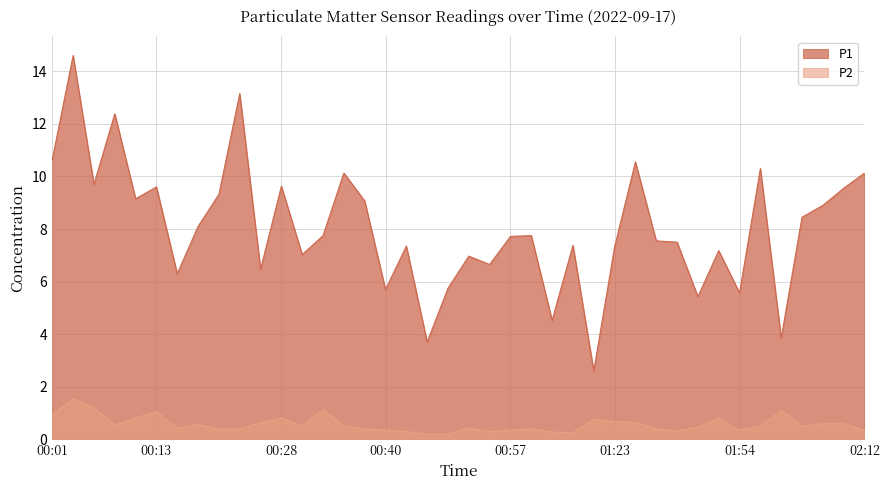

Rank the series by their maximum value, from lowest to highest.

P2, P1